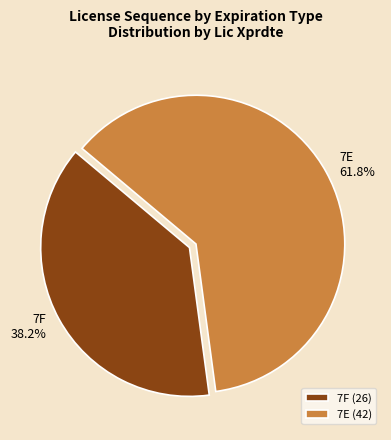

Approximately how many times larger is the value at 7E compared to 7F?

1.6